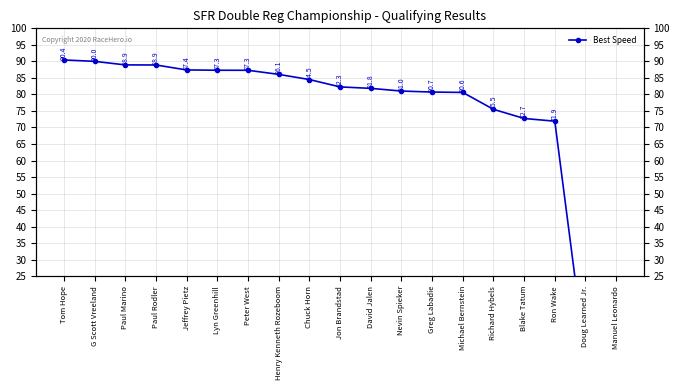

What is the difference between the maximum and minimum values in the Best Speed series?

90.4